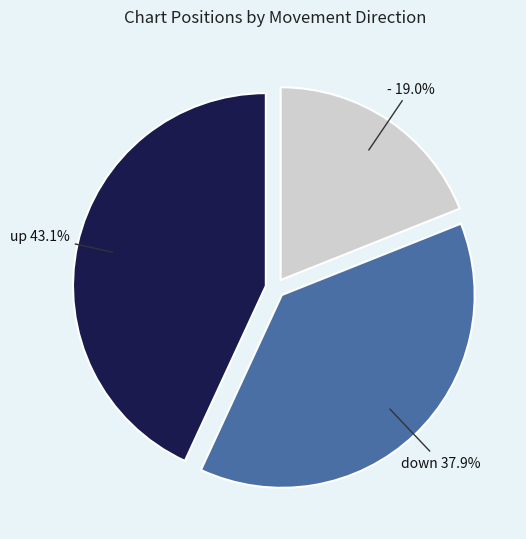

Is there any slice that represents more than half of the pie?

No